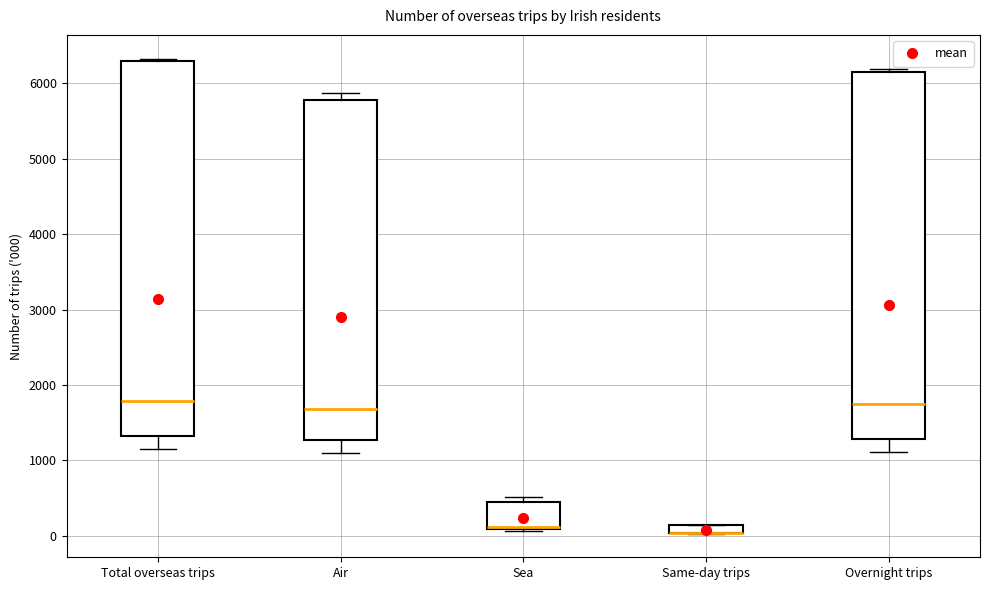

Where does the median line of the box for Total overseas trips sit on the y-axis? The values are not printed on the chart, so give them approximately, as read against the axis.

1800